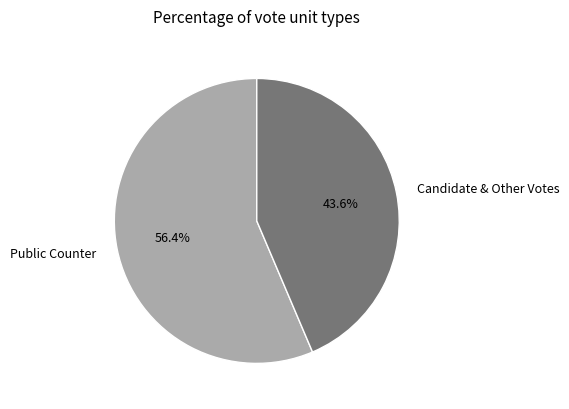

To the nearest percent, what is the average slice percentage?

50%